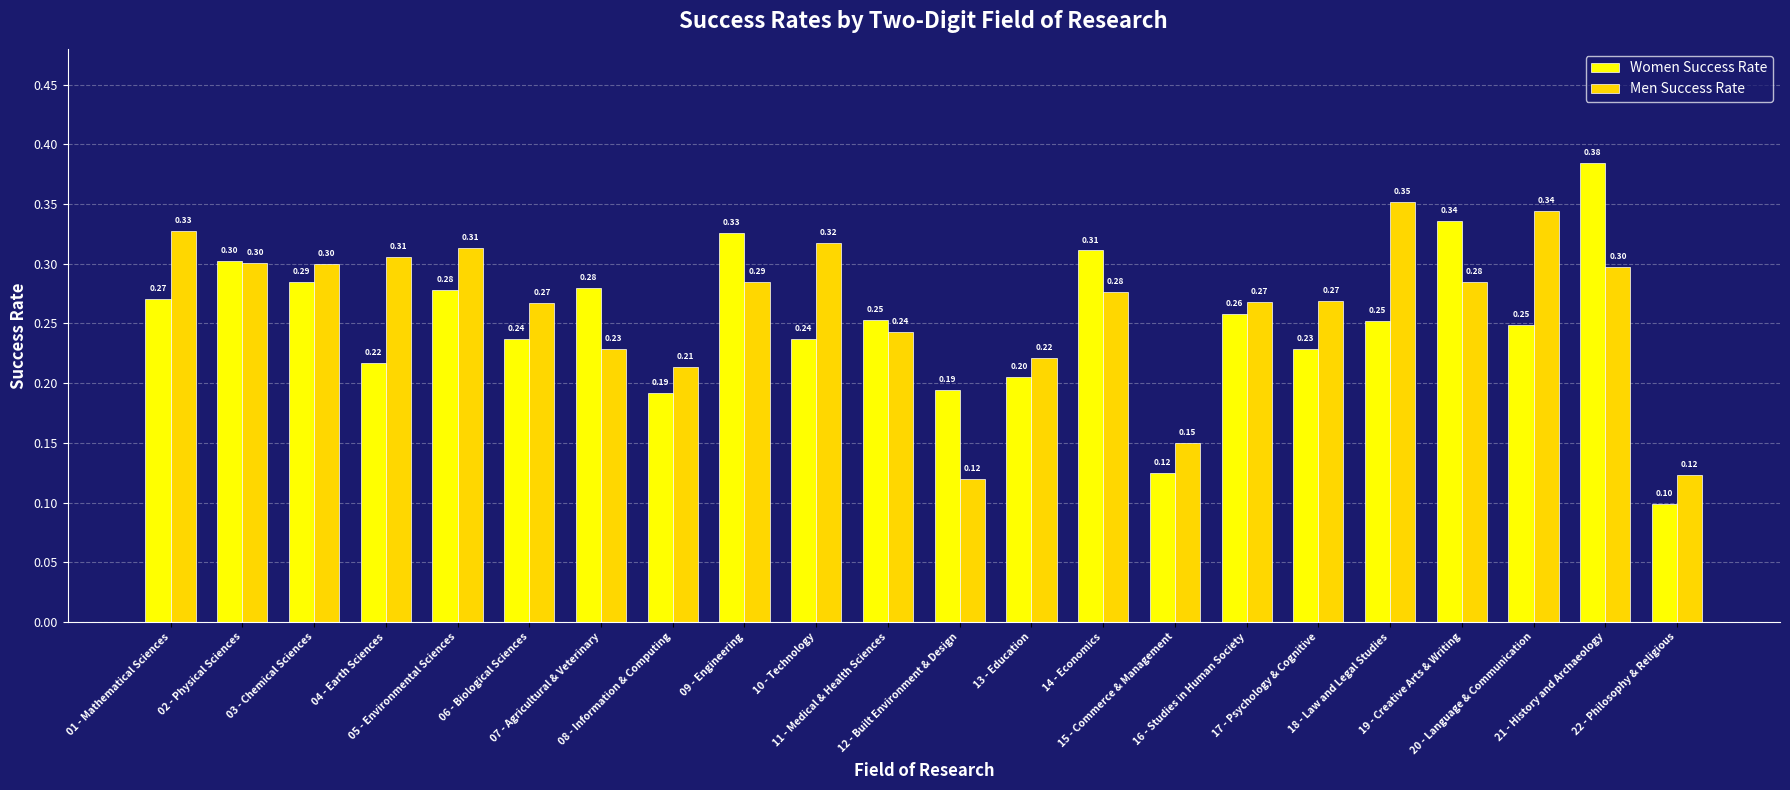

What is the average value of the Men Success Rate series?

0.3